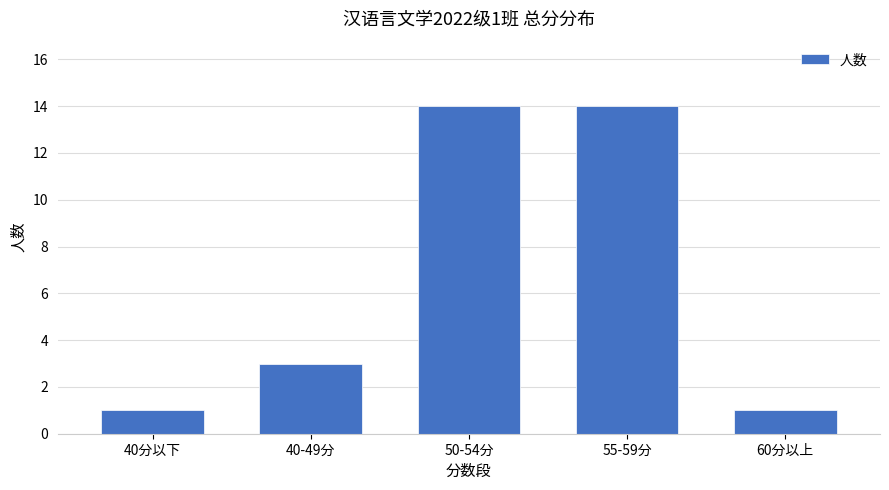

What is the label of the 3rd bar from the left?

50-54分